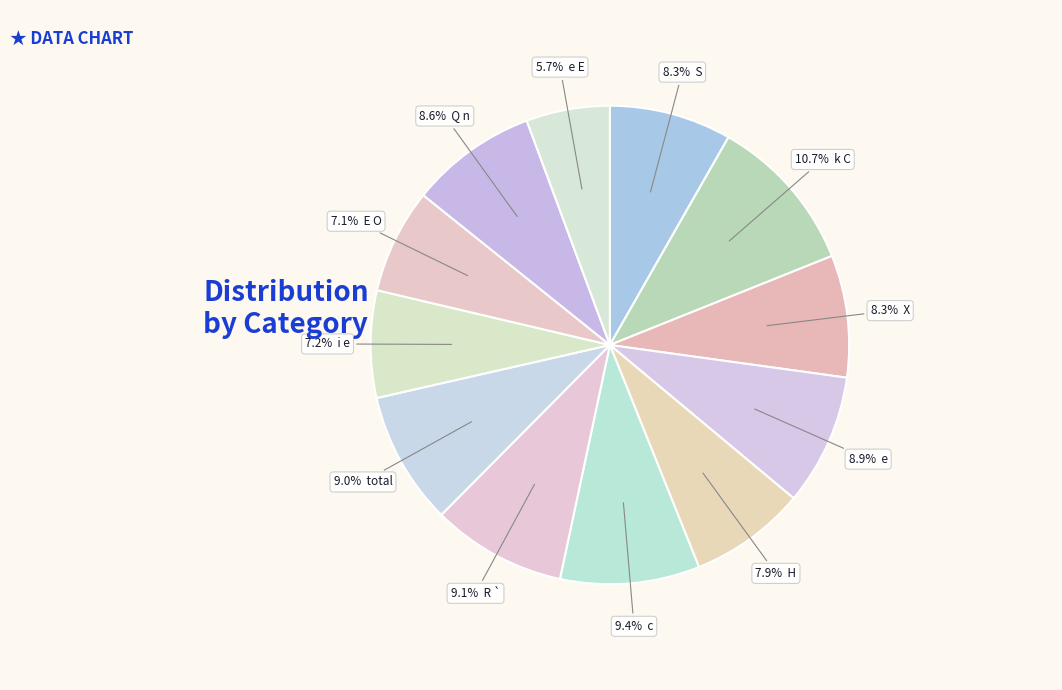

How many segments does this pie chart have?

12